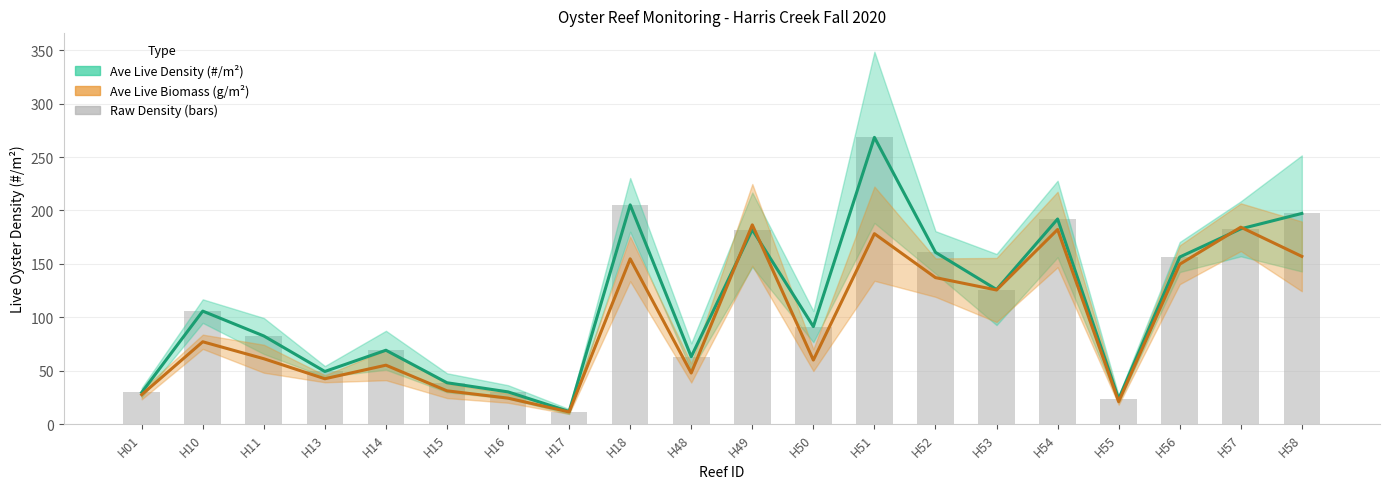

What is the value of the 20th bar from the left?

197.2